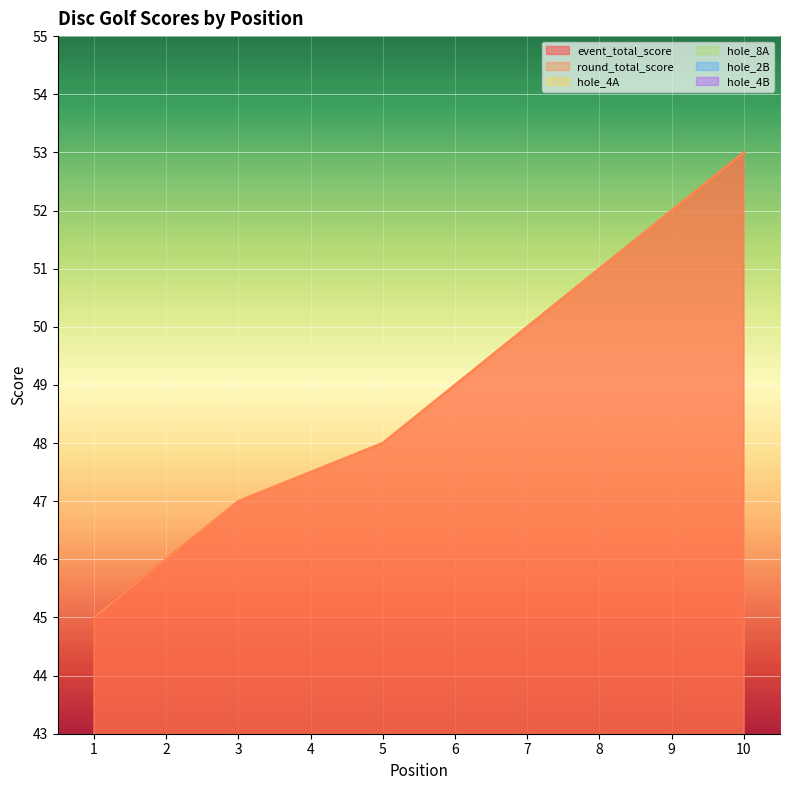

At how many categories does at least one series exceed 45?

9